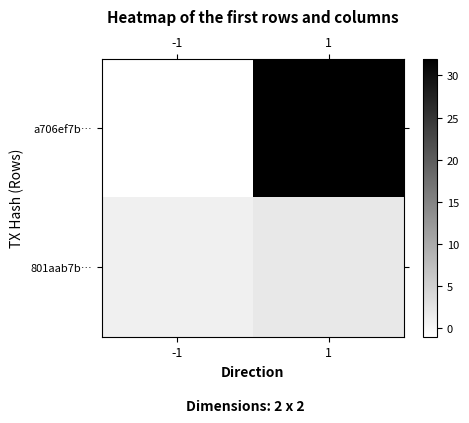

What is the difference between the highest and lowest values at 1?

30